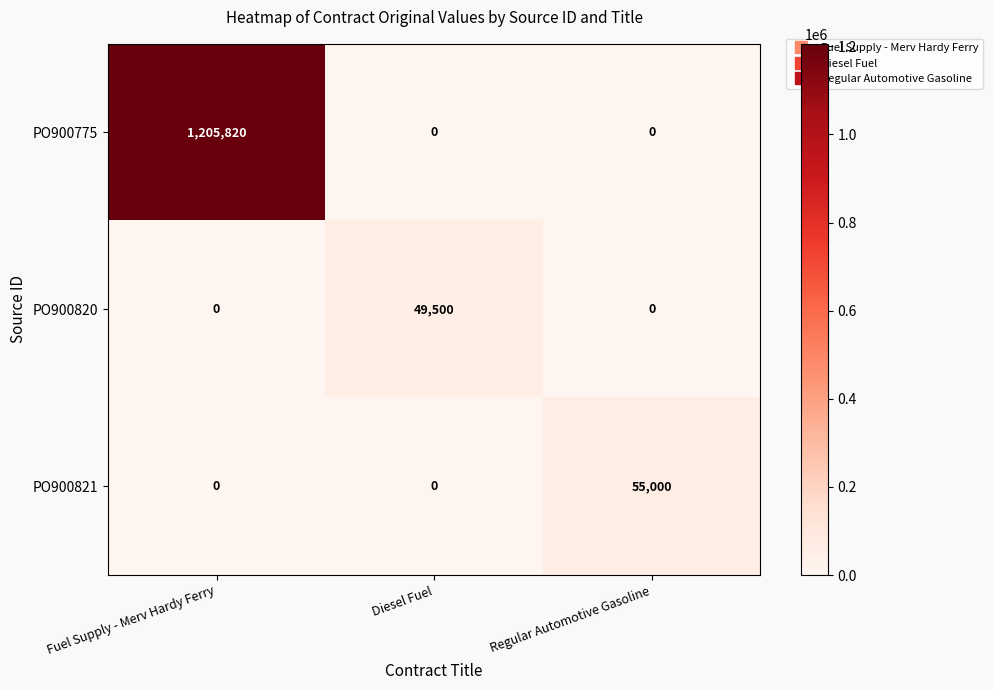

What is the difference between the highest and lowest values at Regular Automotive Gasoline?

55000